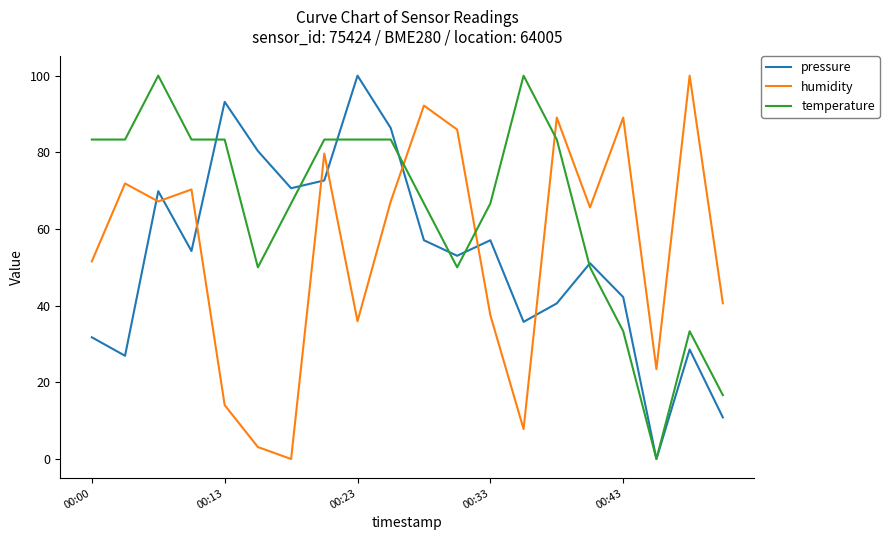

How many intersections are there between temperature and humidity?

3